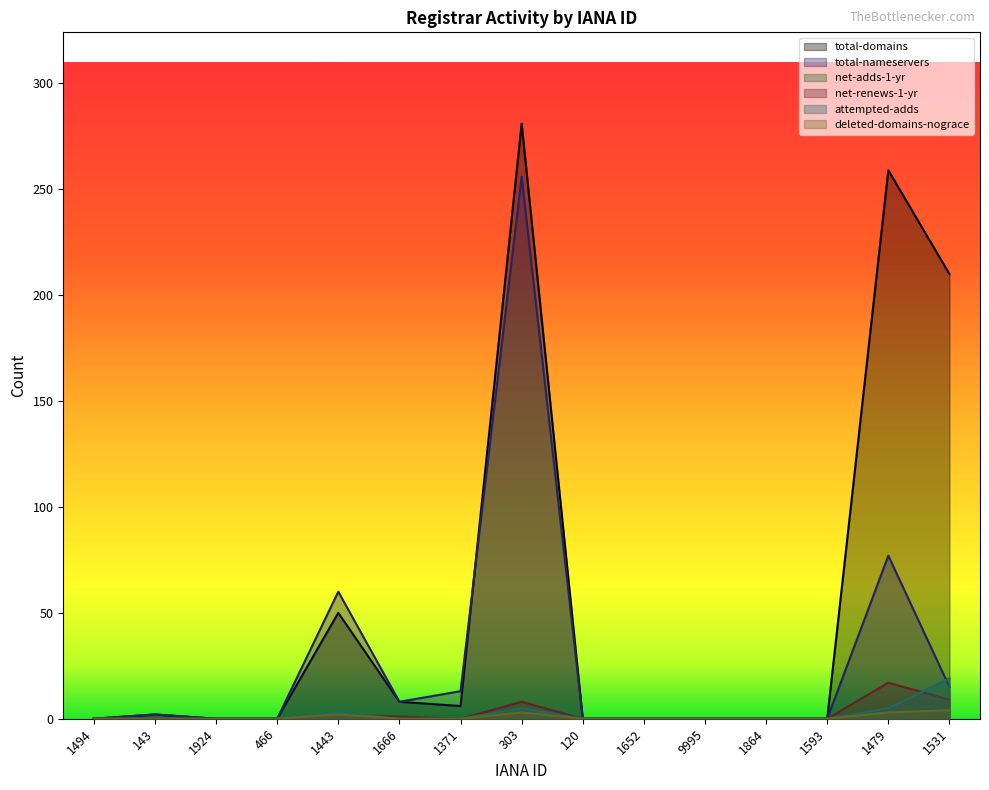

List the series in order of their peak value, lowest first.

deleted-domains-nograce, net-renews-1-yr, net-adds-1-yr, attempted-adds, total-nameservers, total-domains